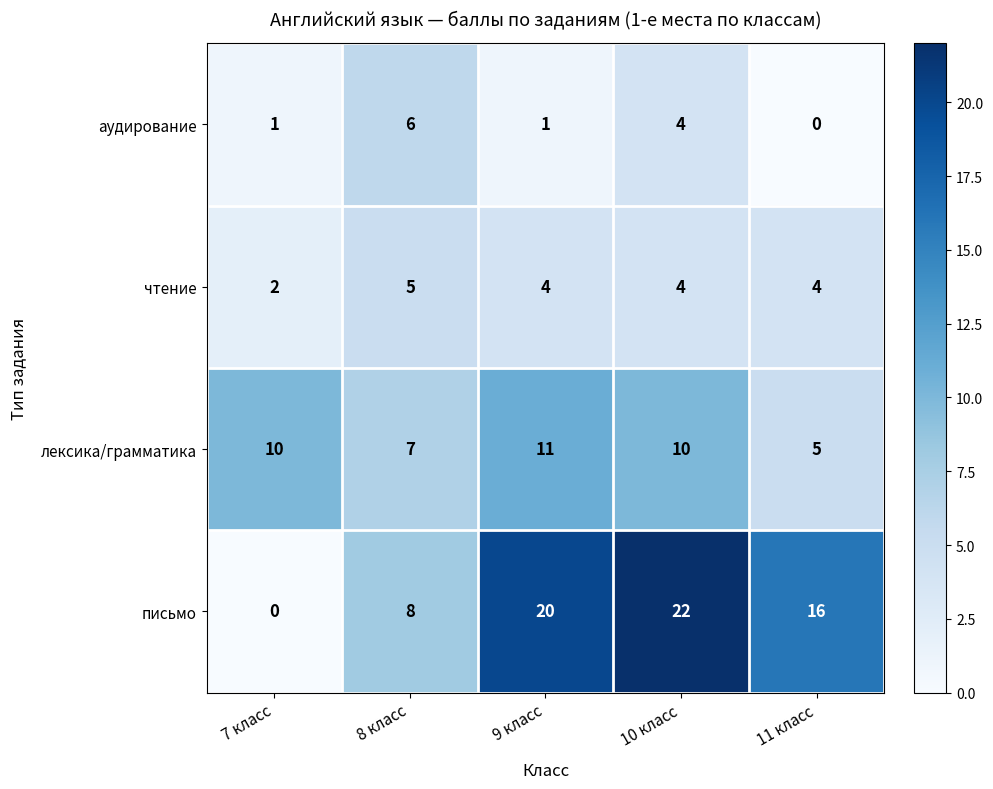

Rank the series by their maximum value, from highest to lowest.

письмо, лексика/грамматика, аудирование, чтение